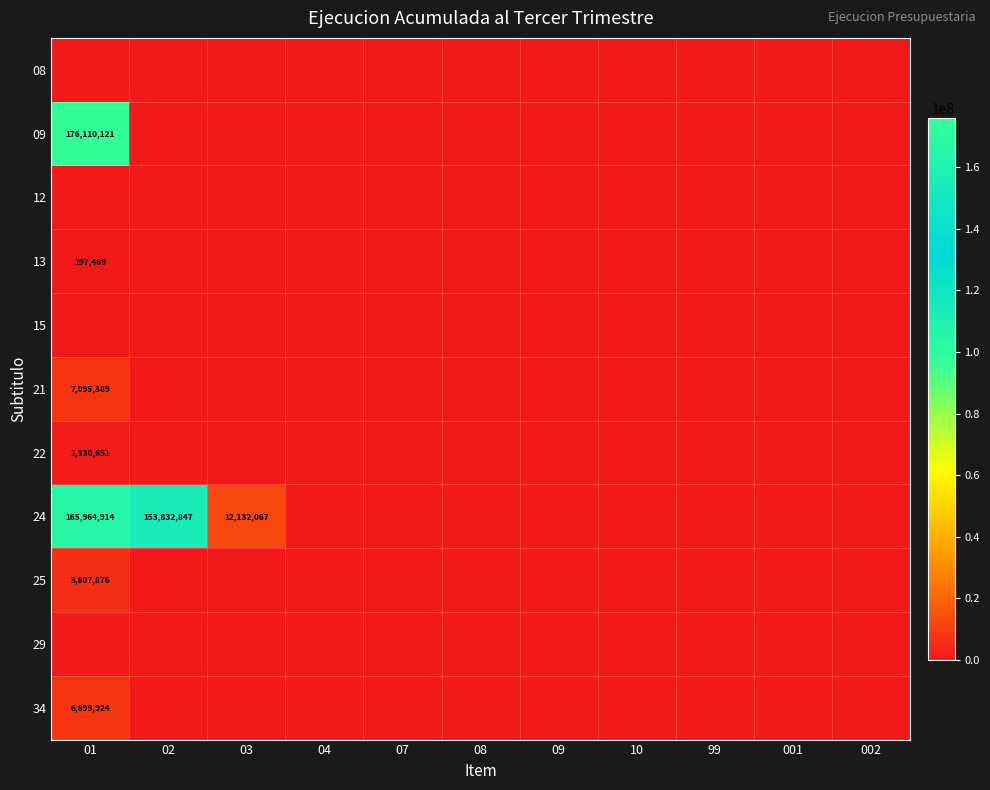

The 24 series shows 99544432 at 02. True or false?

False